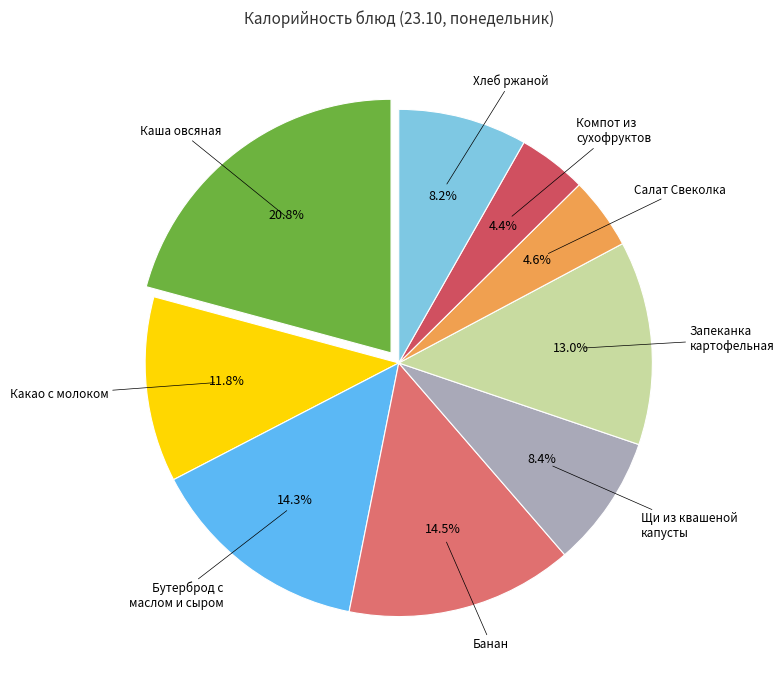

How many segments does this pie chart have?

9